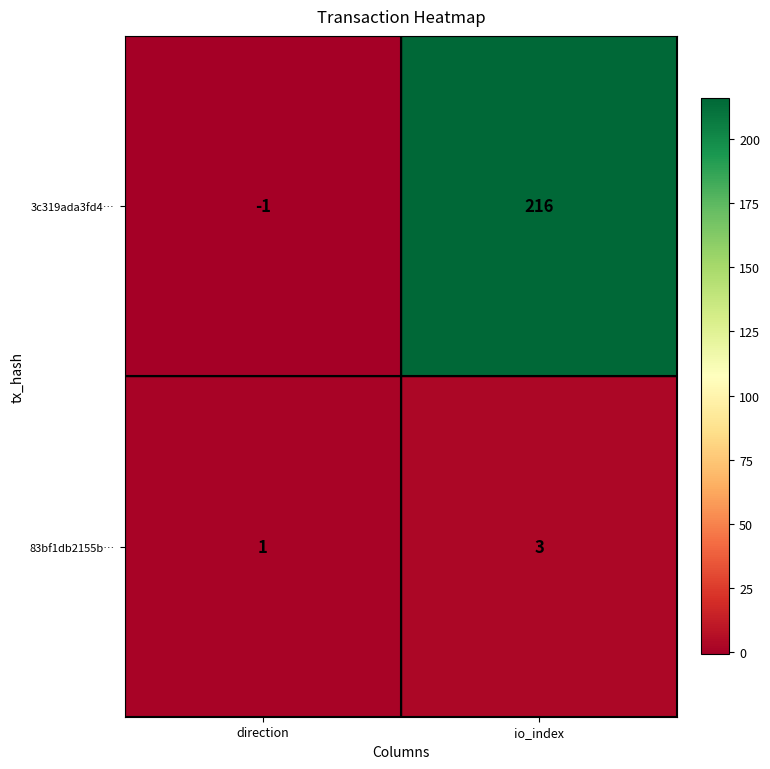

At which category is the sum across all series the highest?

io_index